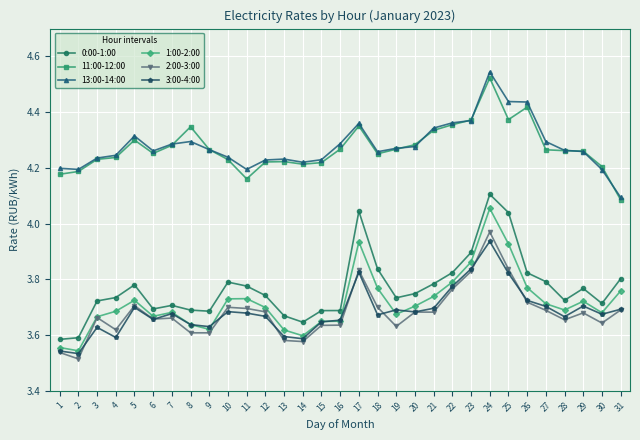

True or false: 13:00-14:00 and 0:00-1:00 intersect in this chart.

False